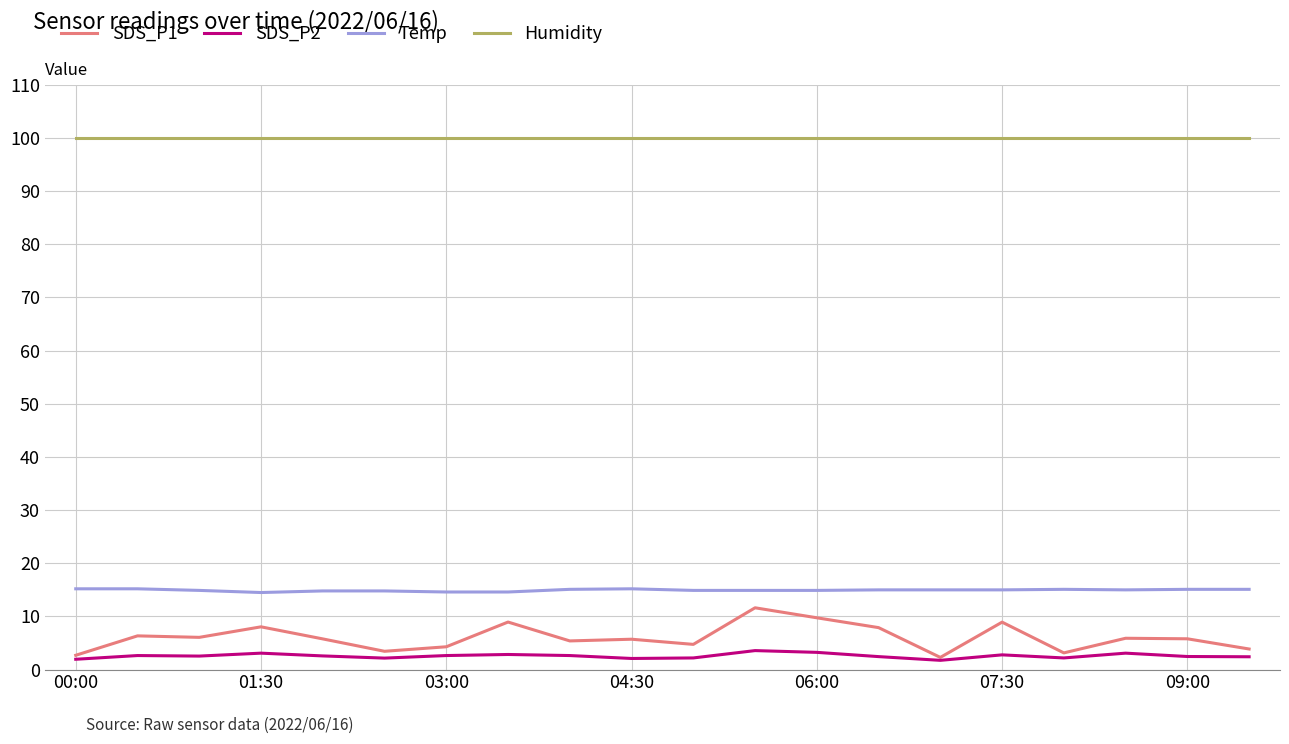

Which series has the widest spread of values?

SDS_P1